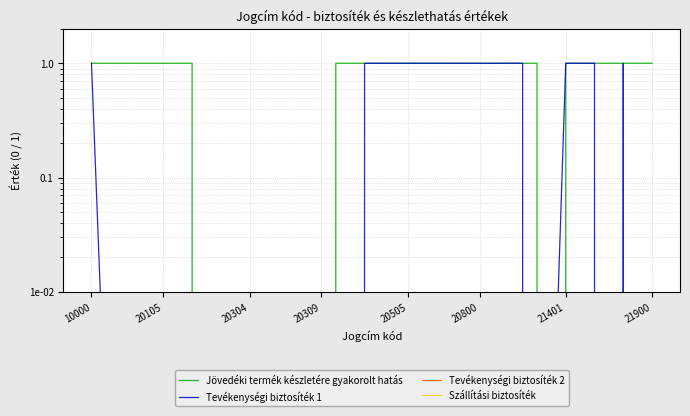

Which series ends up on top after the final intersection of Szállítási biztosíték and Tevékenységi biztosíték 1?

Tevékenységi biztosíték 1